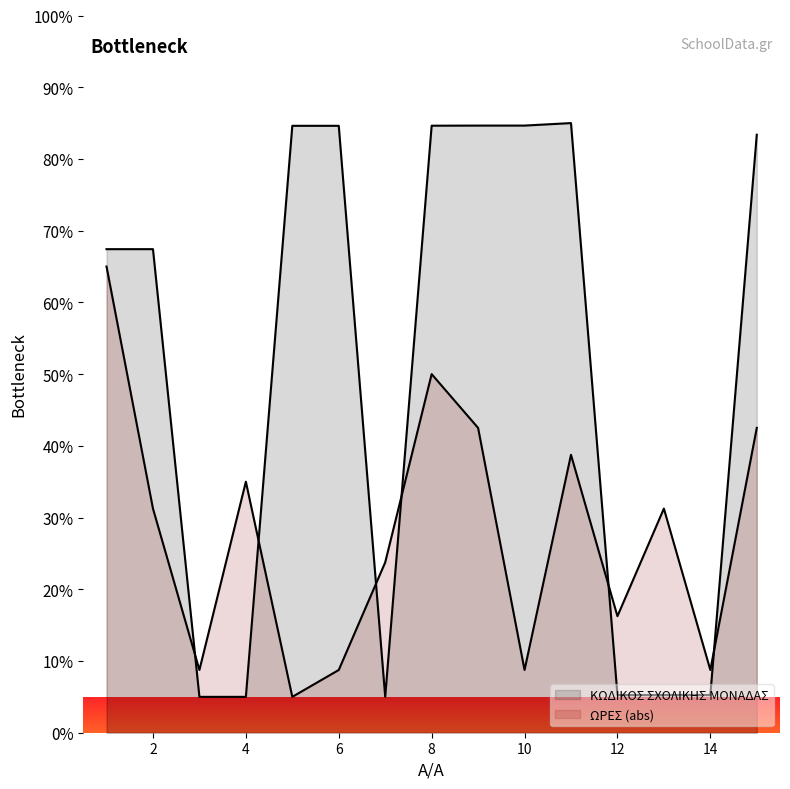

Rank the categories by value from lowest to highest.

3, 4, 7, 12, 13, 14, 1, 2, 15, 5, 6, 8, 9, 10, 11